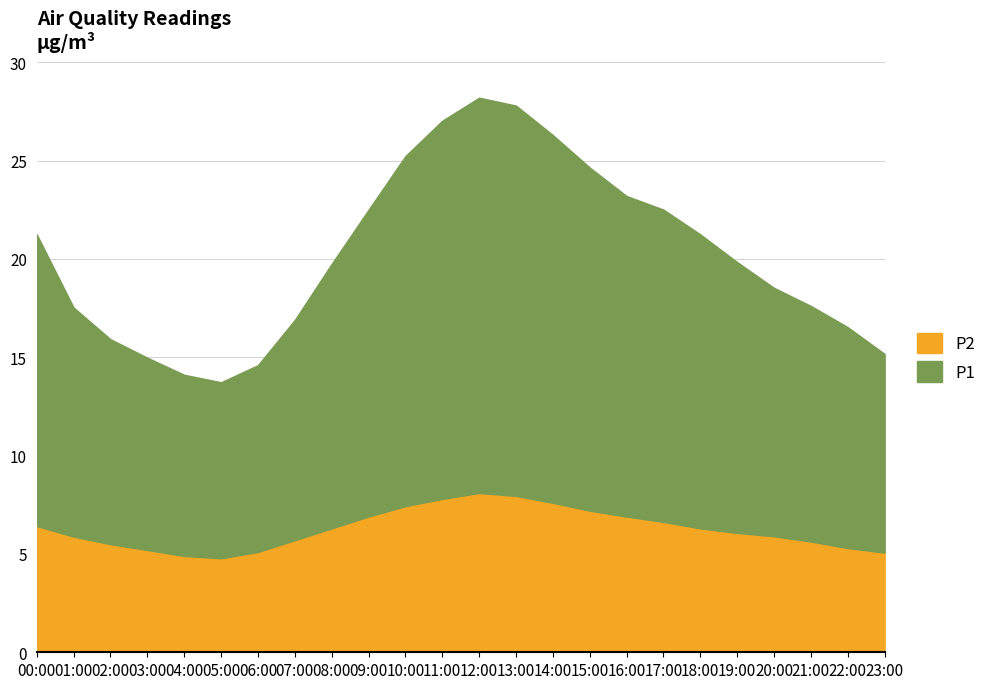

True or false: P2 has a value of 6.3 at 18:00.

True